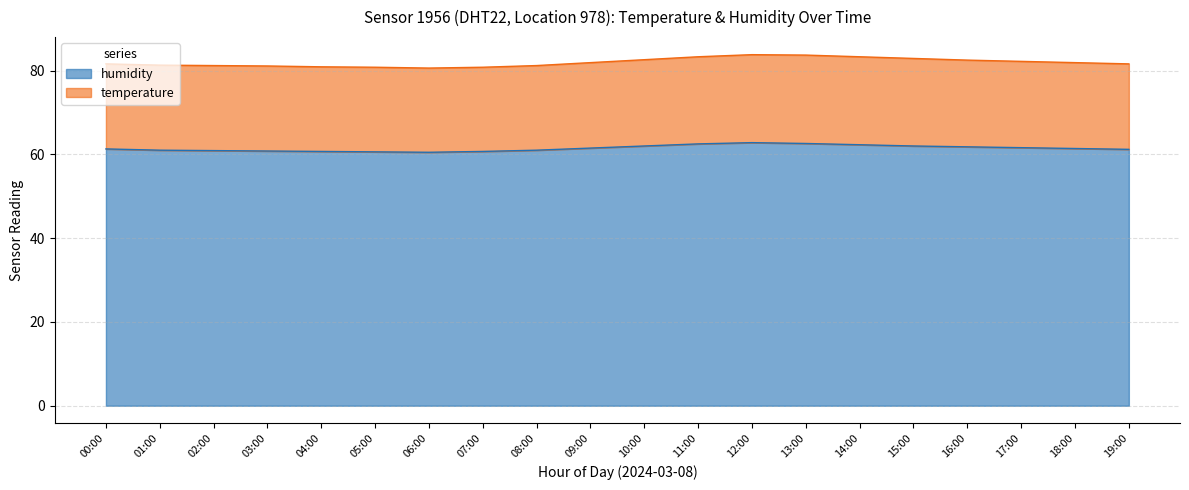

Which has a higher value, 19:00 or 10:00?

10:00